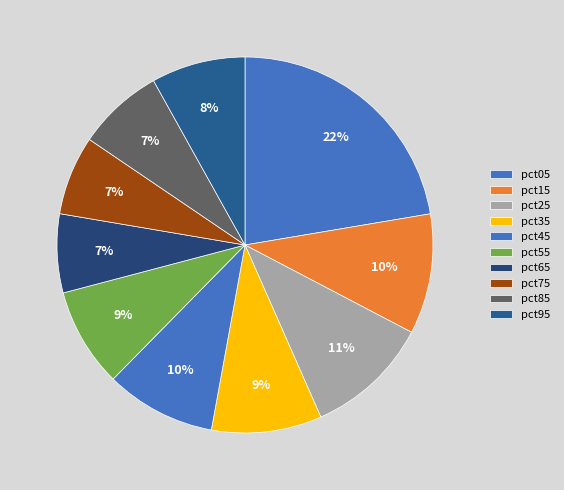

Is it true that pct95 is 15% of the pie?

False